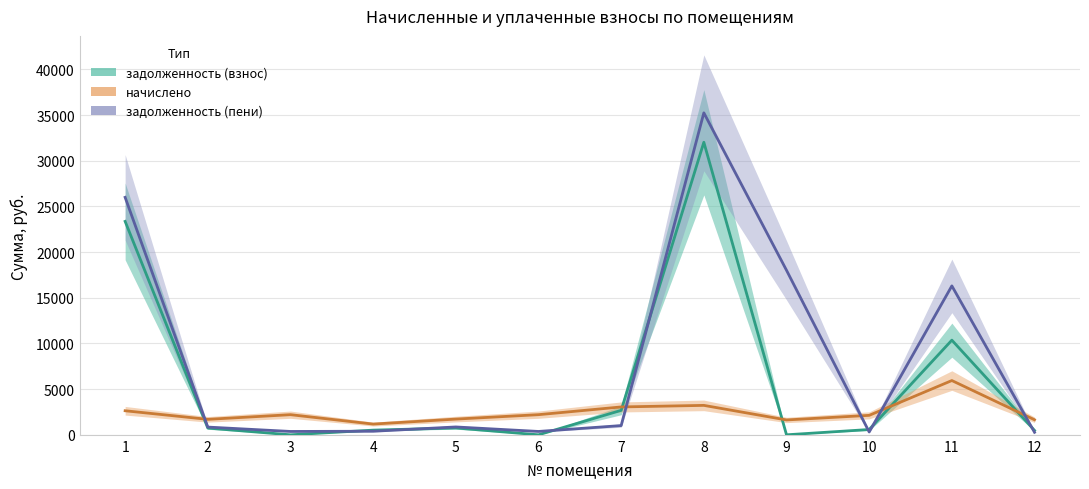

Rank the categories by задолженность (пени) value from lowest to highest.

12, 10, 6, 3, 4, 2, 5, 7, 11, 9, 1, 8